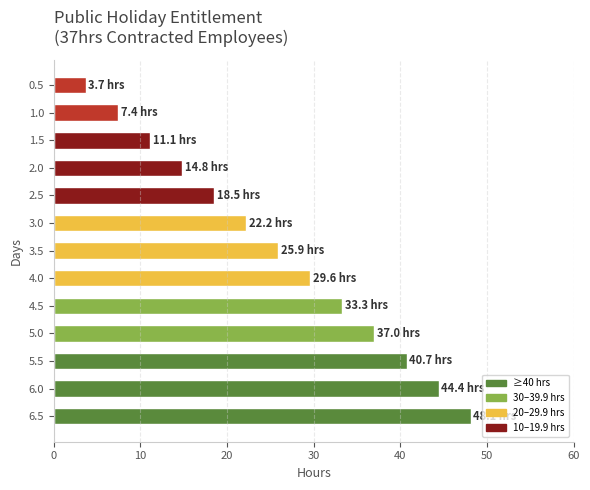

How many values are below 25?

6